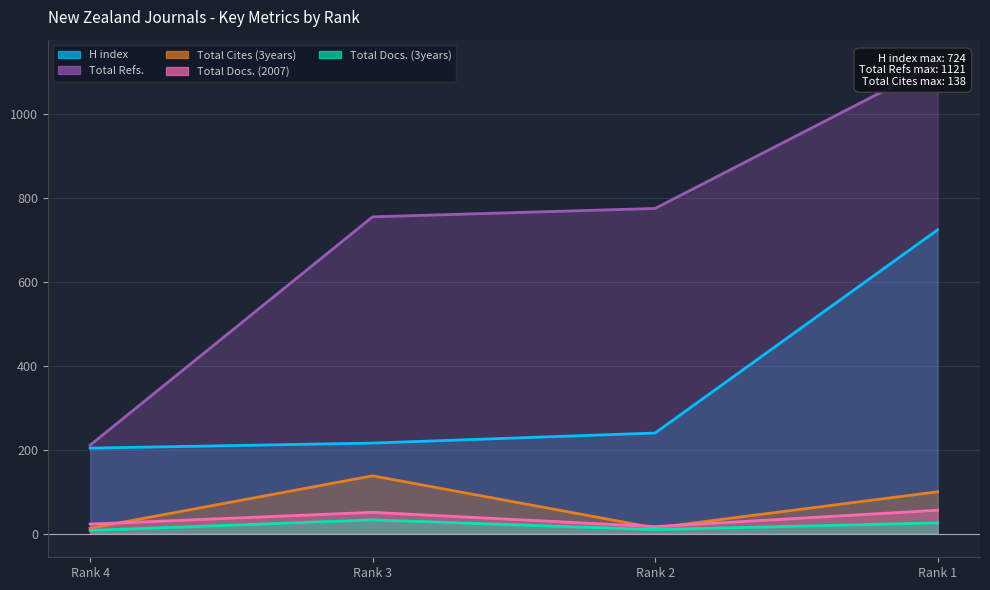

What are all the series names shown in the legend?

H index, Total Docs. (2007), Total Docs. (3years), Total Refs., Total Cites (3years)